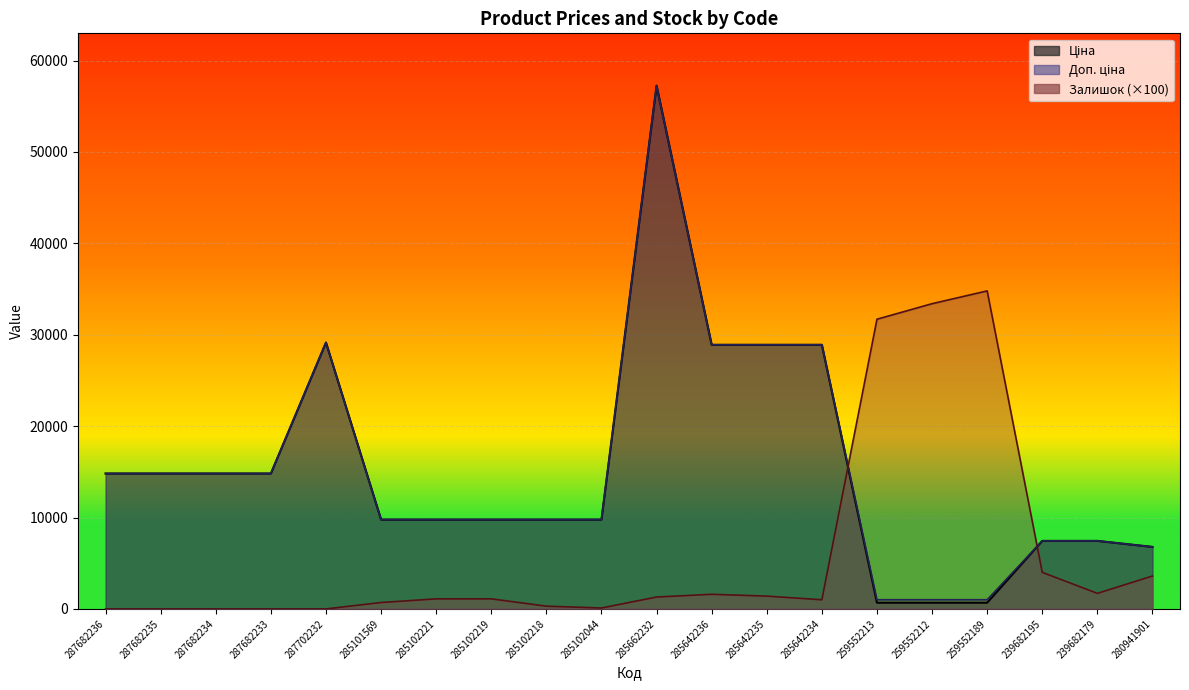

How many lines are shown in the chart?

3